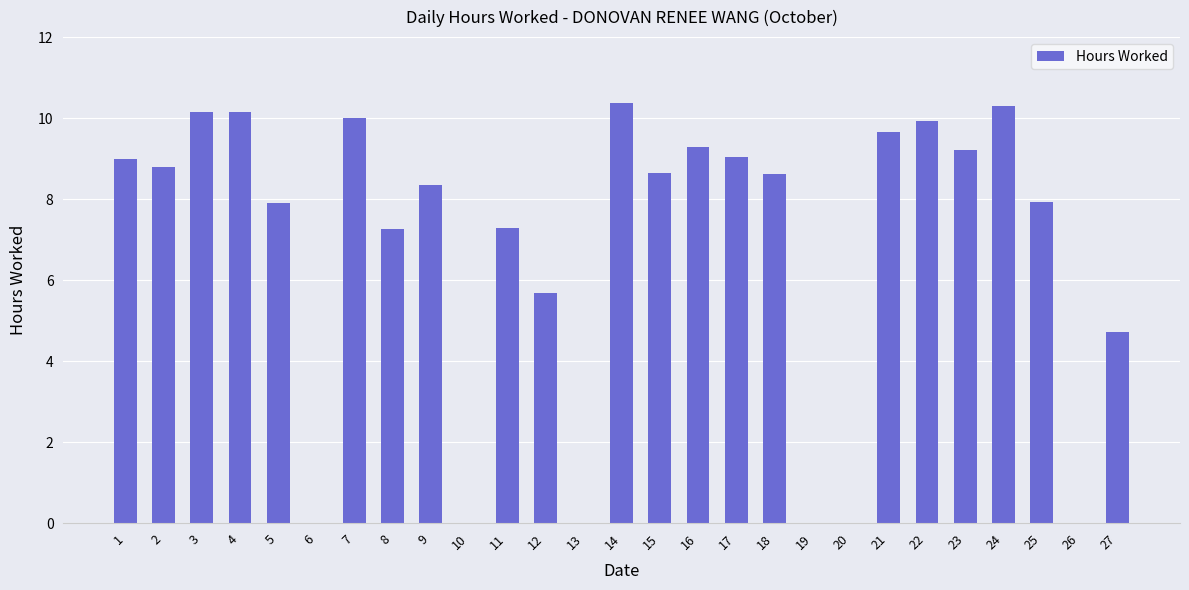

Reading right to left, what are all the values shown in this chart?

4.7	0.0	7.9	10.3	9.2	9.9	9.7	0.0	0.0	8.6	9.0	9.3	8.6	10.4	0.0	5.7	7.3	0.0	8.3	7.3	10.0	0.0	7.9	10.1	10.1	8.8	9.0